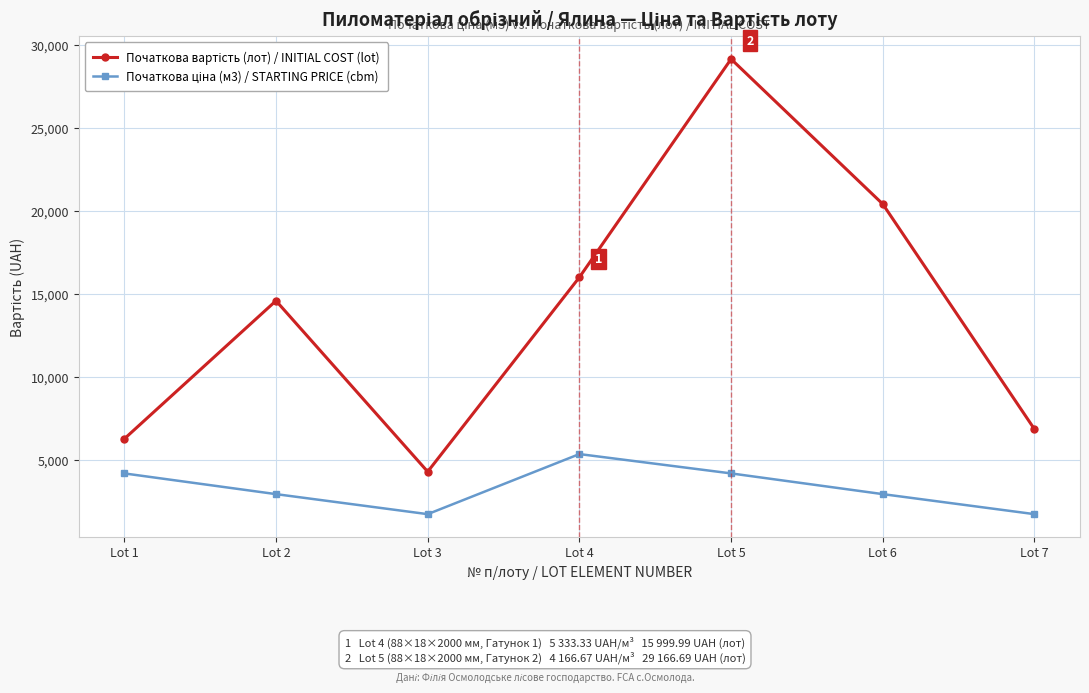

What is the minimum value shown in the chart?

1708.3